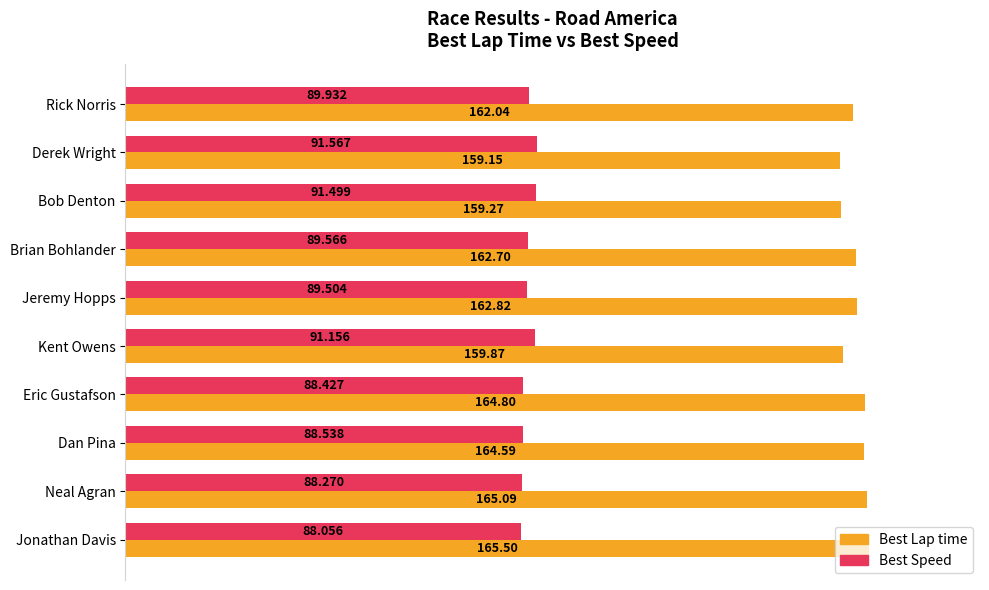

Which series has the largest range (max minus min)?

Best Lap time